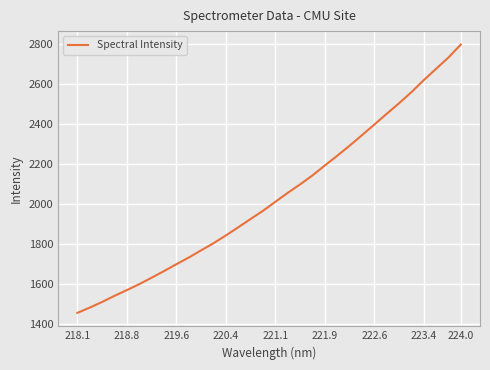

True or false: there are more than 2 points higher than both neighbors.

False